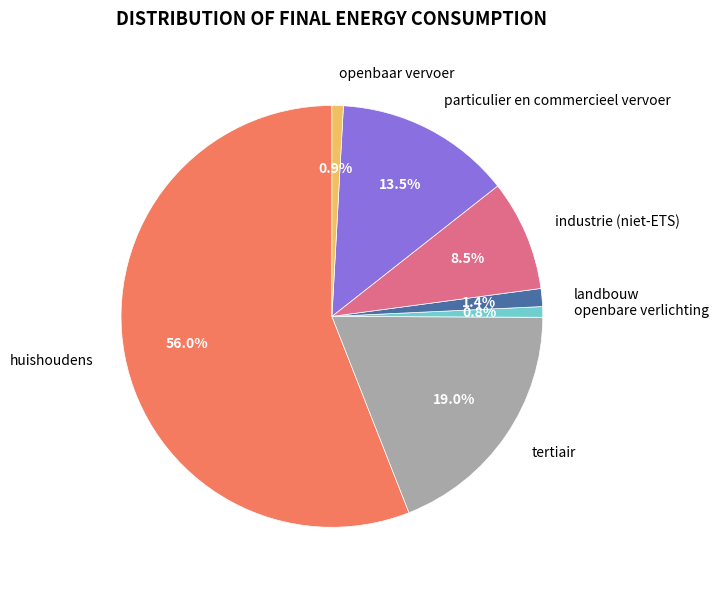

To the nearest percent, what portion does openbare verlichting represent?

1%